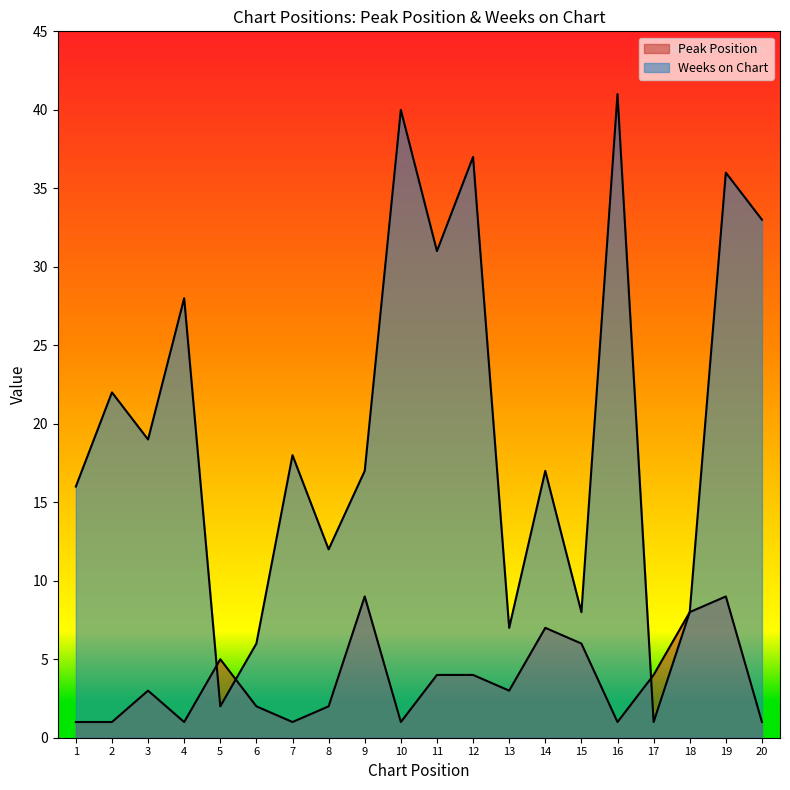

The value of Peak Position at 2 is 1. True or false?

True